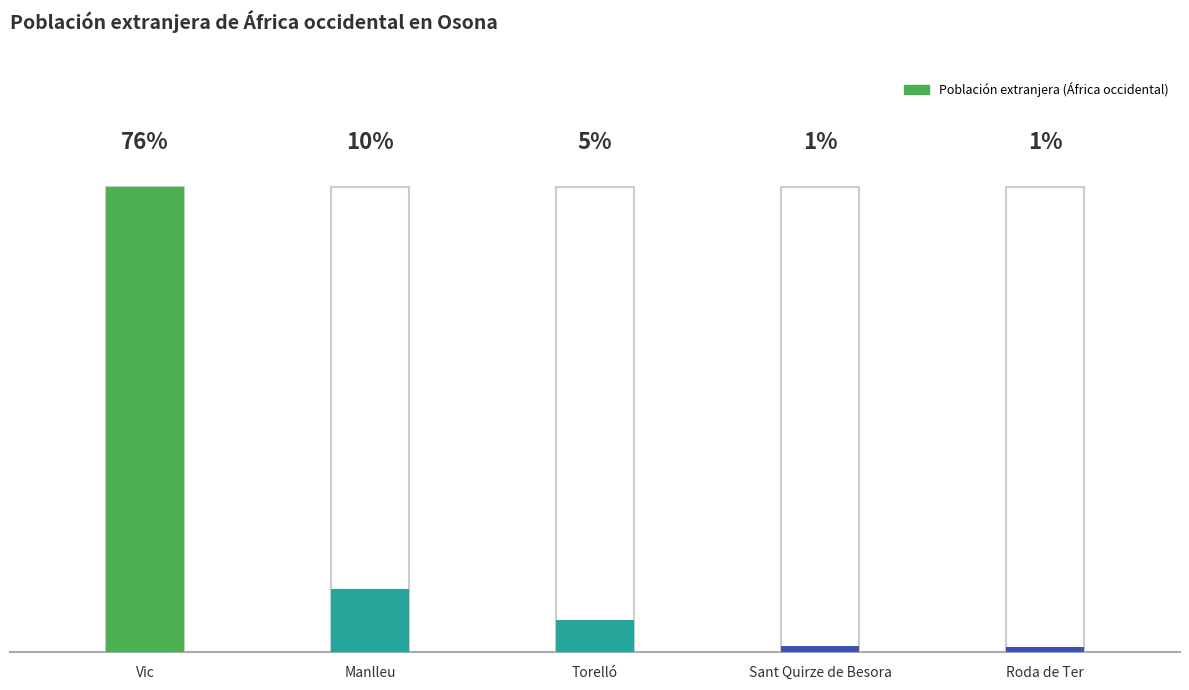

How many distinct data groups are displayed?

1